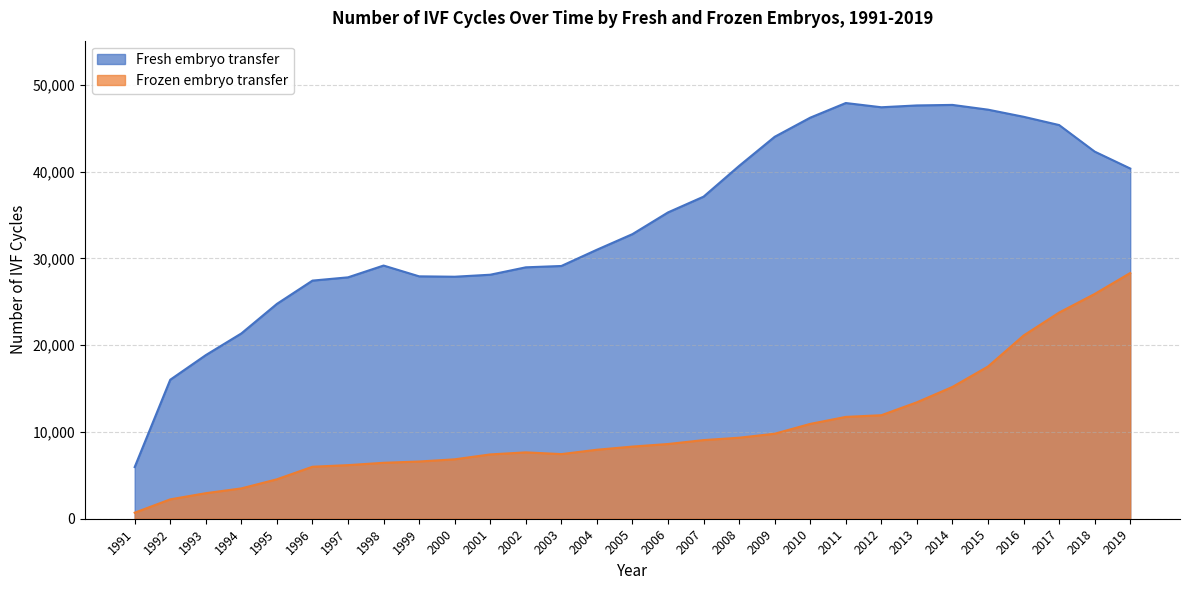

Is the value of Fresh embryo transfer at 1991 greater than the value of Frozen embryo transfer at 1993?

Yes